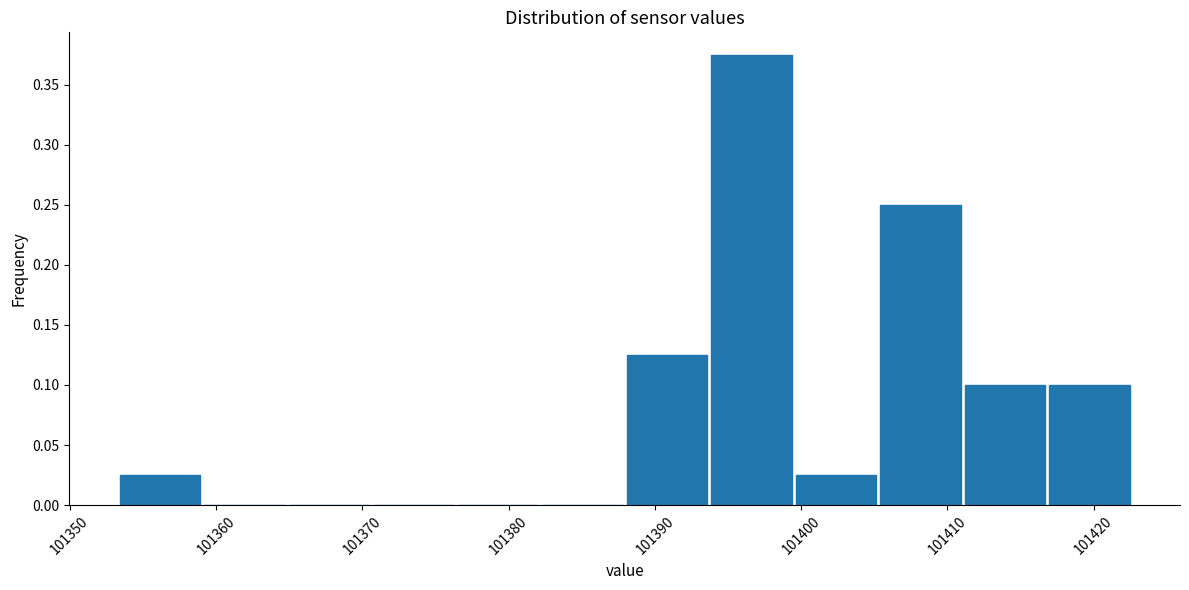

Which range on the x-axis has the tallest bar?

101394 to 101399